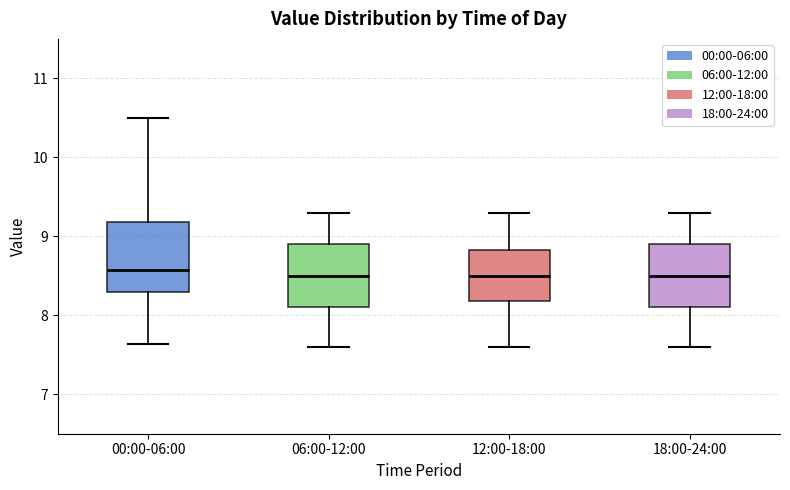

Reading left to right, transcribe this box plot: for each box, give where its median line is, the range the box spans, and where its two whiskers end, as read against the y-axis. The values are not printed on the chart, so give them approximately, as read against the axis.

00:00-06:00: median 8.6, box 8.3 to 9.2, whiskers 7.6 to 10.5
06:00-12:00: median 8.5, box 8.1 to 8.9, whiskers 7.6 to 9.3
12:00-18:00: median 8.5, box 8.2 to 8.8, whiskers 7.6 to 9.3
18:00-24:00: median 8.5, box 8.1 to 8.9, whiskers 7.6 to 9.3